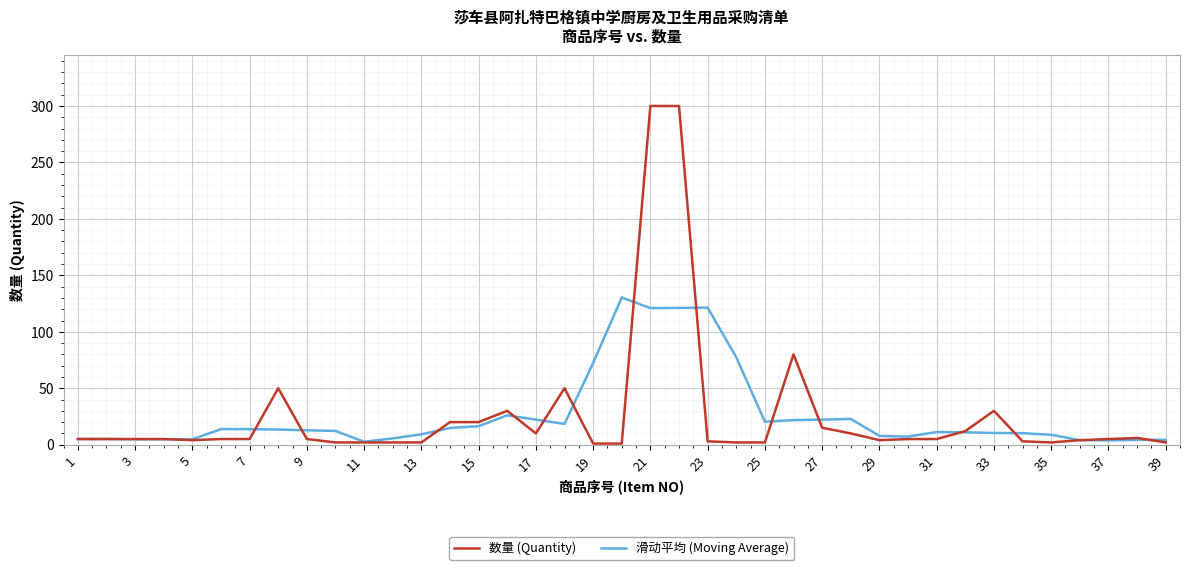

What is the maximum value shown in the chart?

300.0